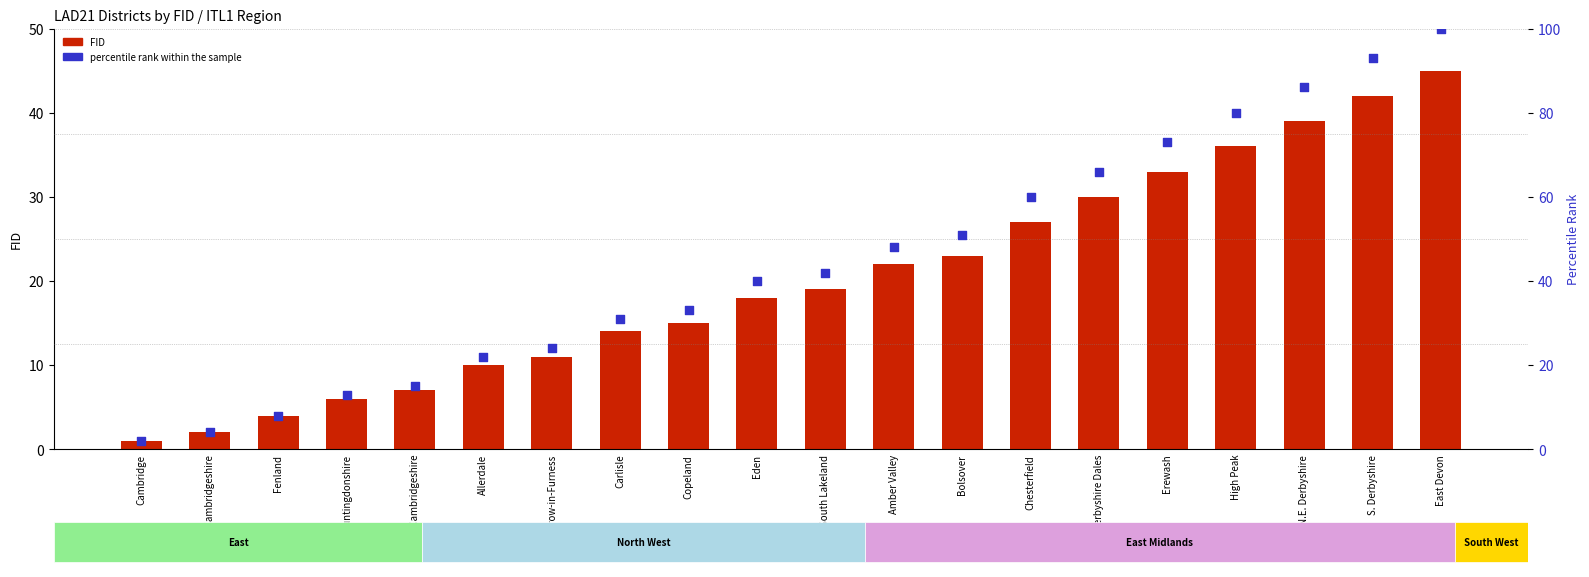

Which series has the largest total across all categories?

percentile rank within the sample